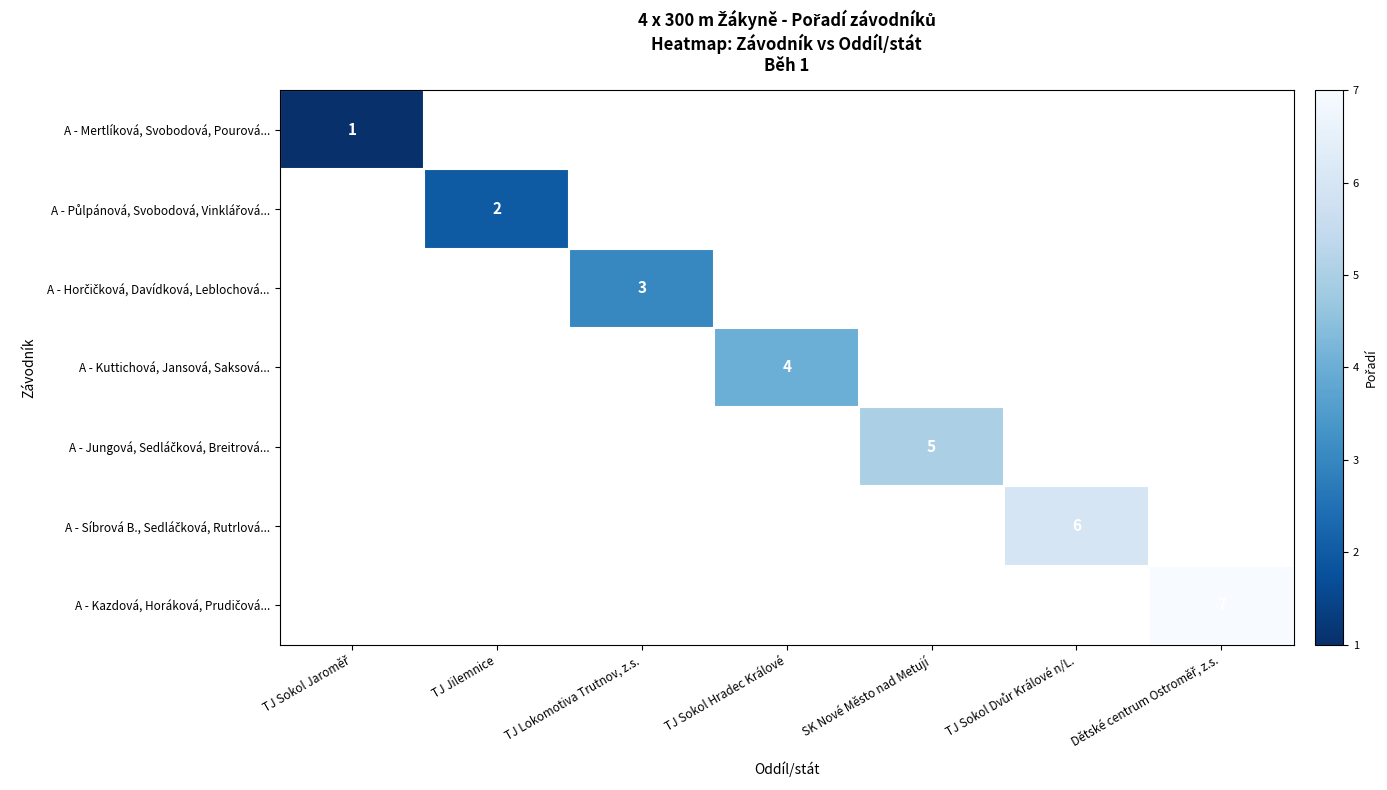

At how many categories does at least one series exceed 4?

3